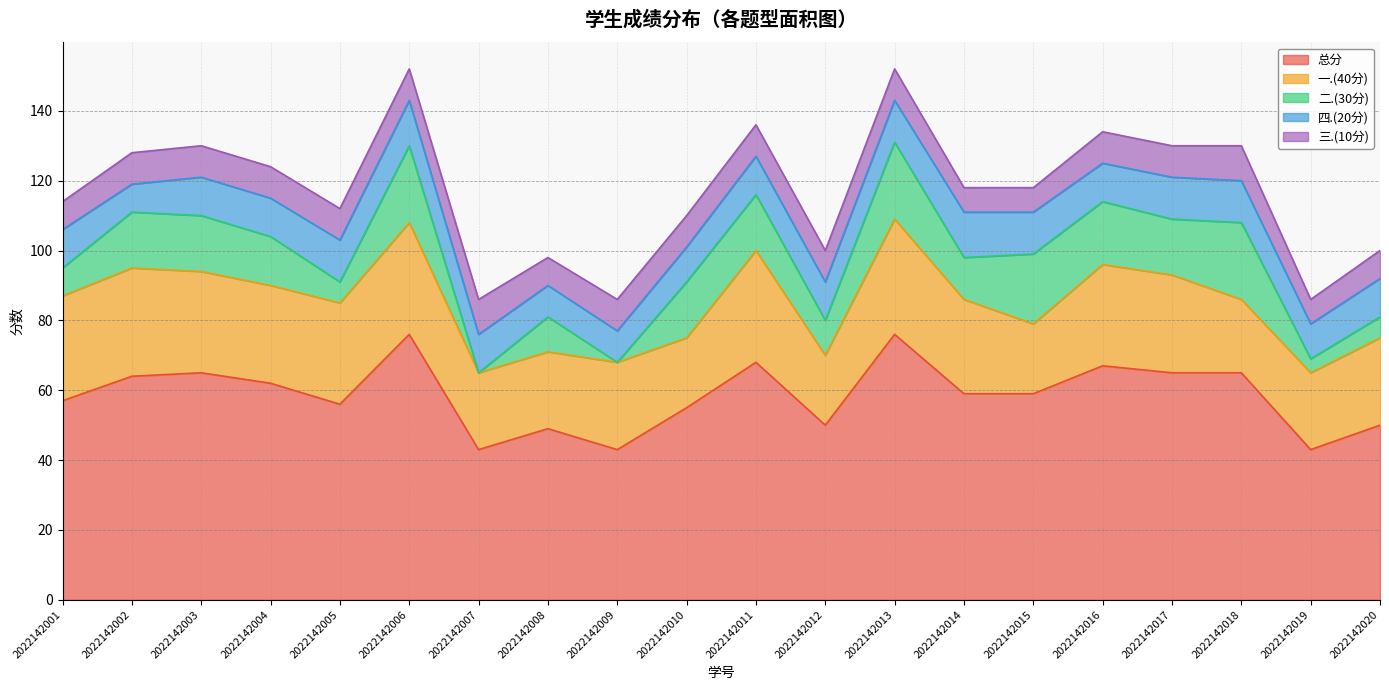

Where do 二.(30分) and 四.(20分) first cross each other?

2022142001 and 2022142002